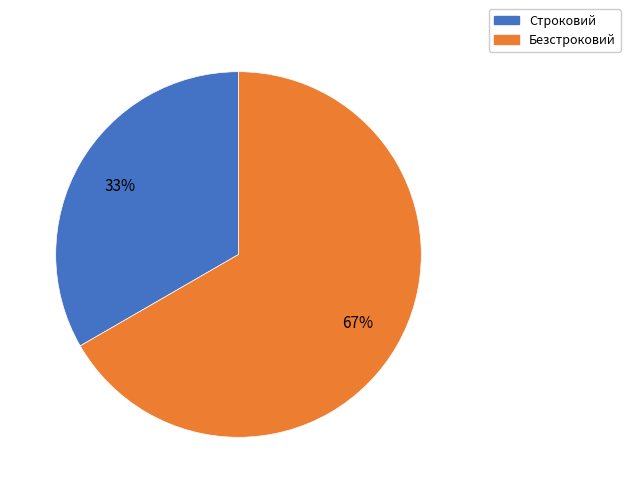

The Безстроковий slice represents 67% of the pie. True or false?

True